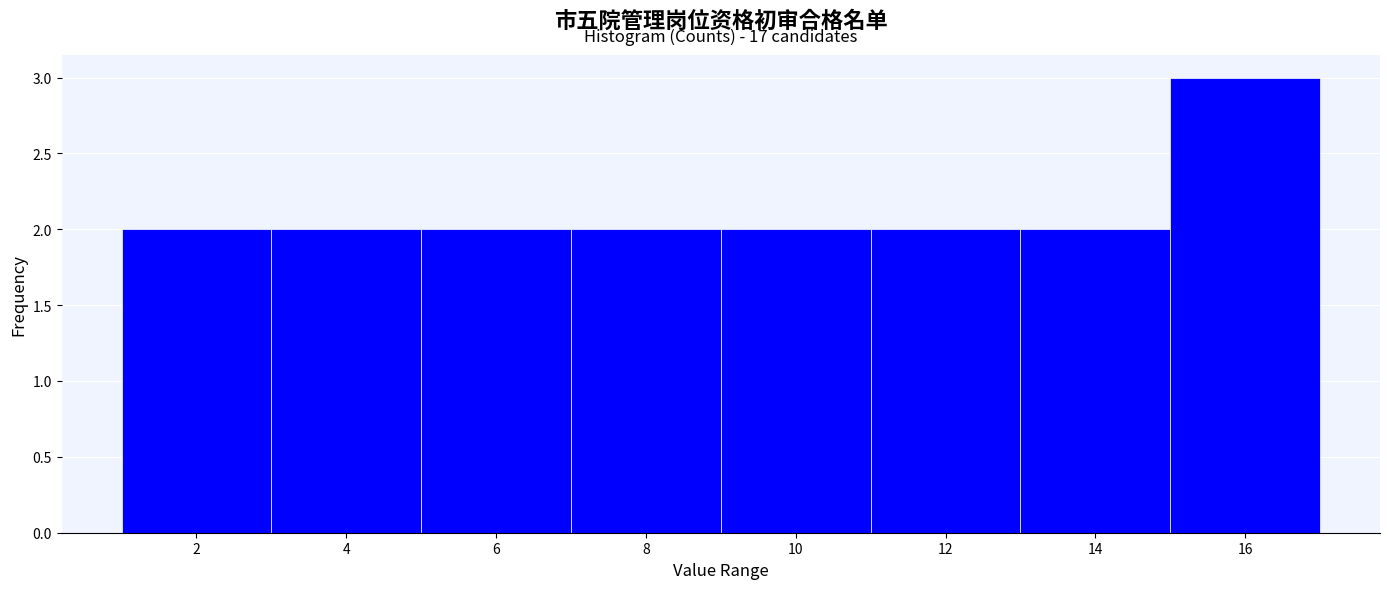

Over which range of the x-axis is the bar tallest?

15 to 17